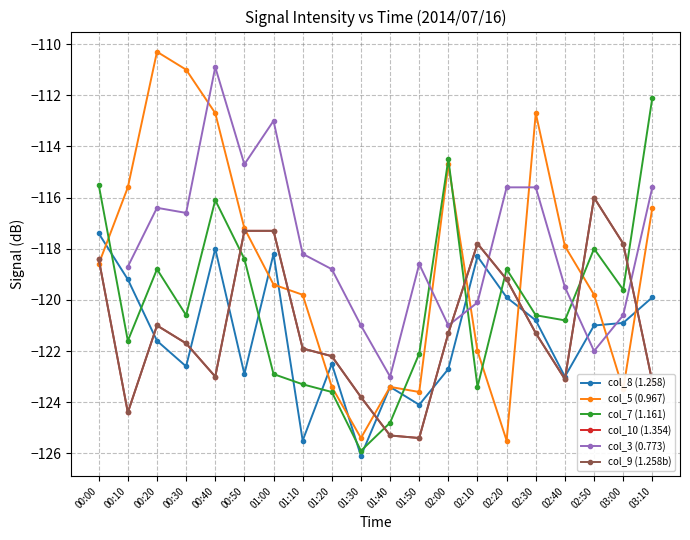

The col_3 (0.773) series shows -110.9 at 00:40. True or false?

True